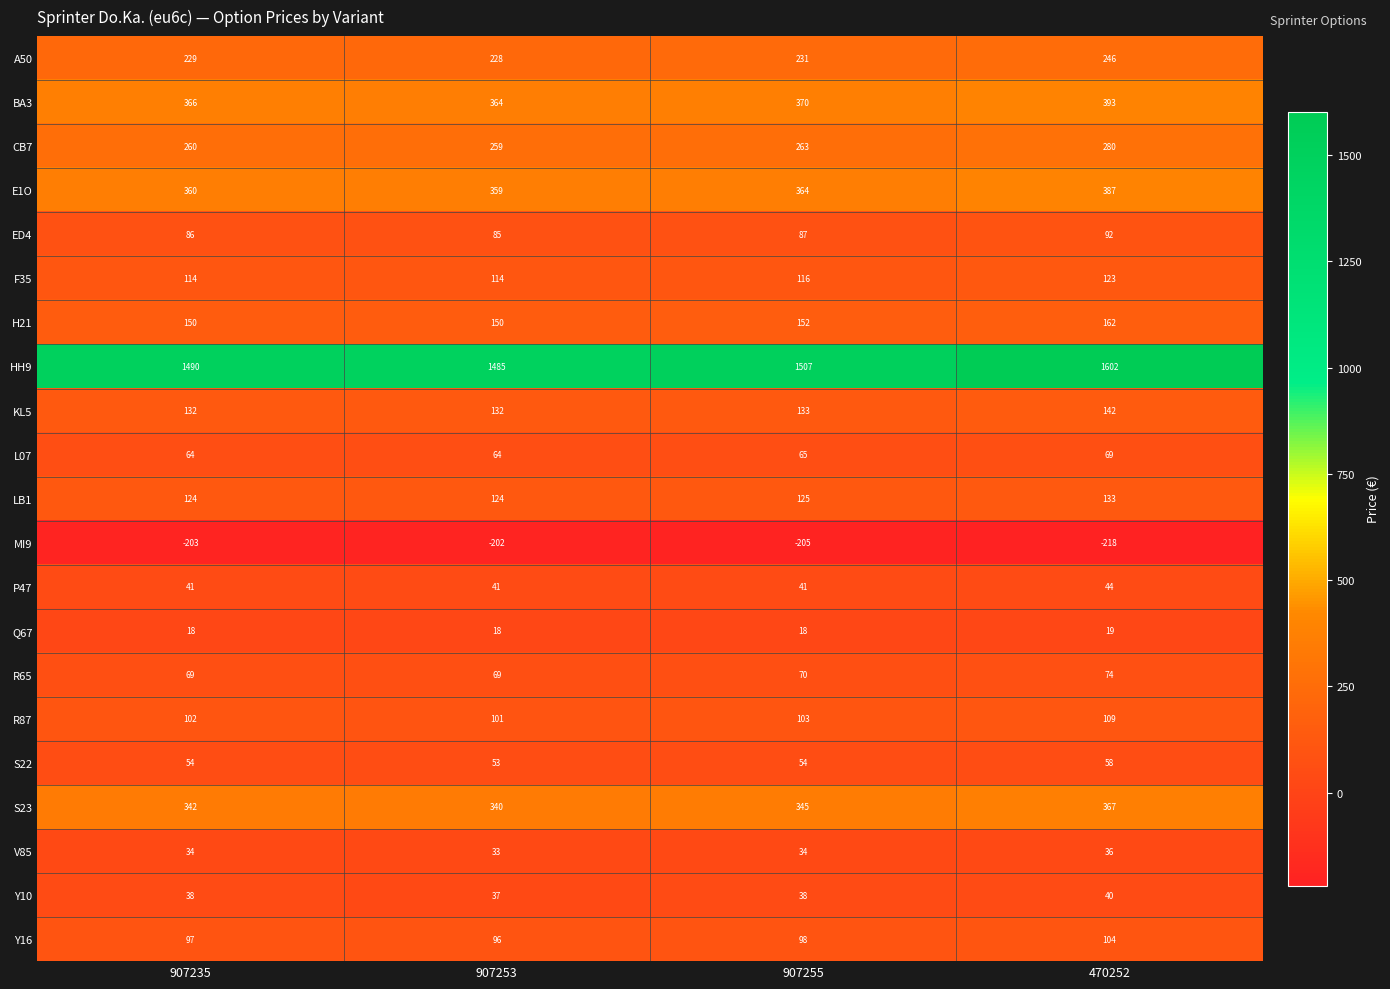

What is the difference between the H21 values at 907255 and 470252?

10